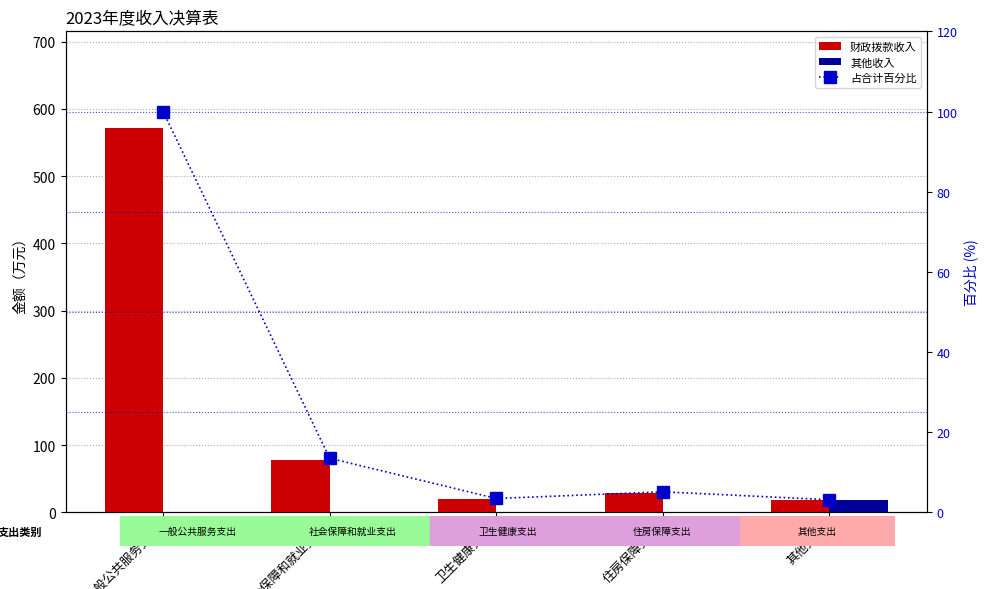

At which category is the sum across all series the highest?

一般公共服务支出